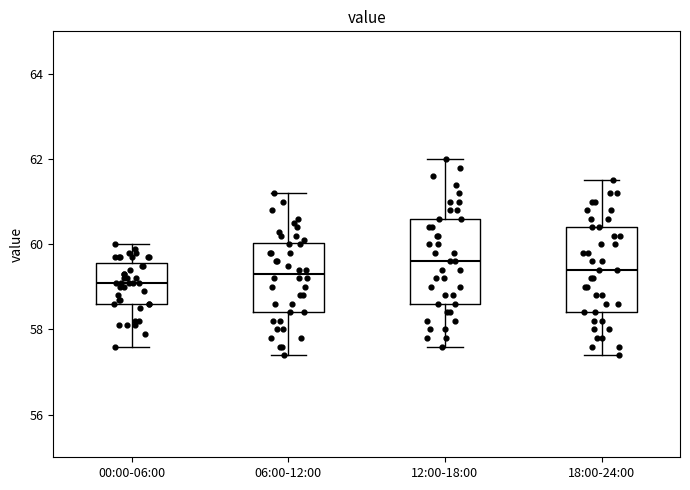

Reading left to right, transcribe this box plot: for each box, give where its median line is, the range the box spans, and where its two whiskers end, as read against the y-axis. The values are not printed on the chart, so give them approximately, as read against the axis.

00:00-06:00: median 59.2, box 58.6 to 59.6, whiskers 57.6 to 60.0
06:00-12:00: median 59.4, box 58.4 to 60.0, whiskers 57.4 to 61.2
12:00-18:00: median 59.6, box 58.6 to 60.6, whiskers 57.6 to 62.0
18:00-24:00: median 59.4, box 58.4 to 60.4, whiskers 57.4 to 61.6